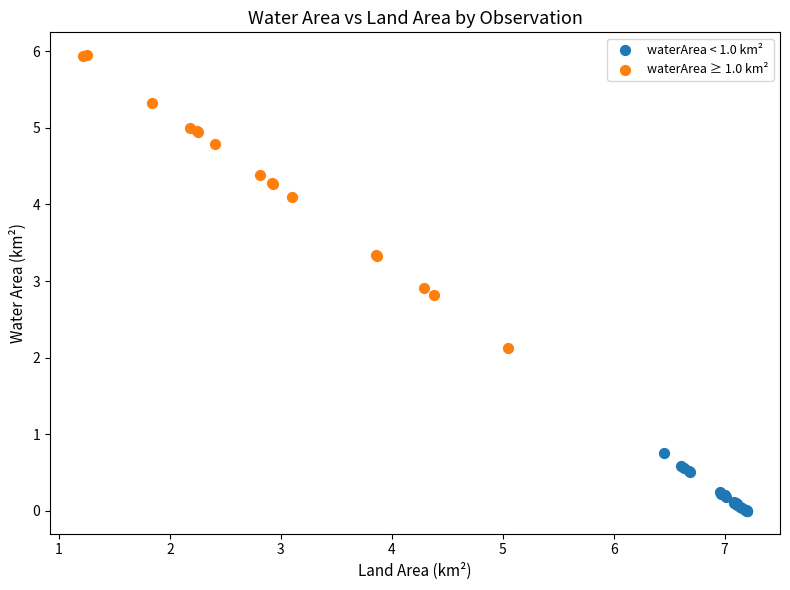

Which series contains the lowest Y value?

waterArea < 1.0 km²